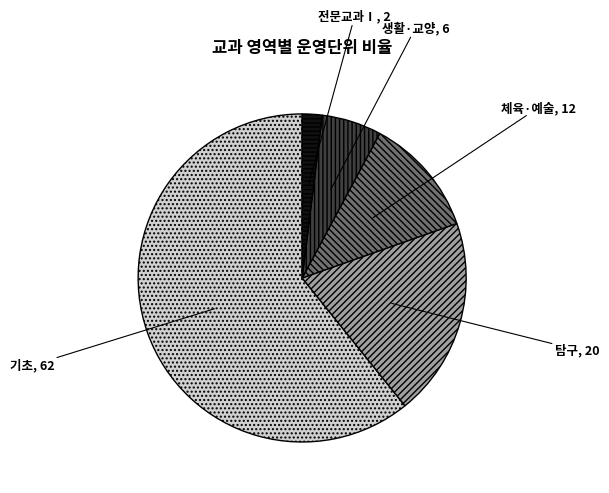

Do 체육·예술 and 생활·교양 together represent more than half of the pie?

No